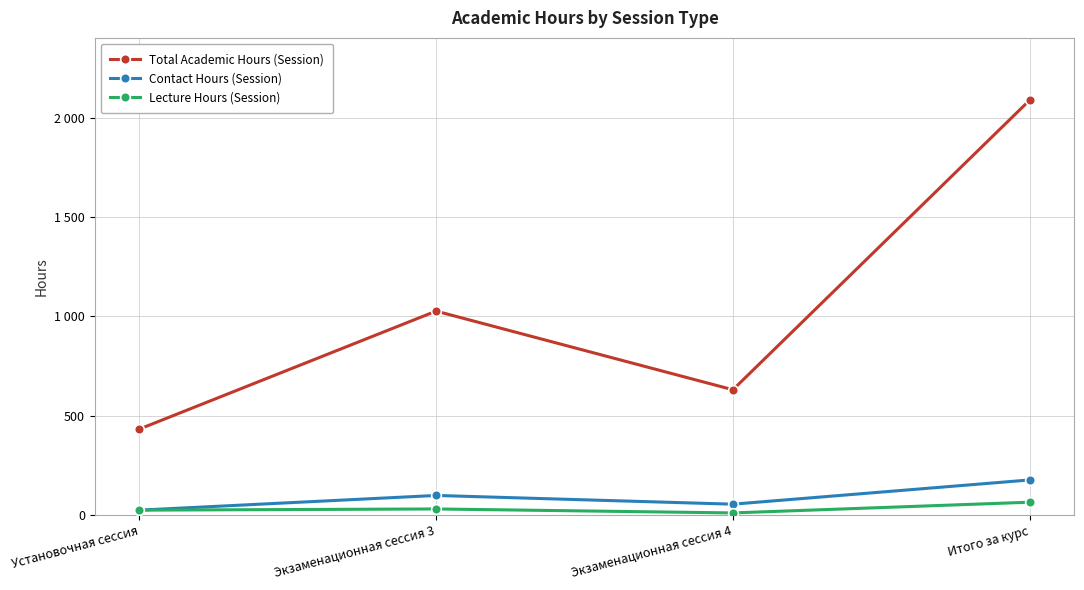

At which label does Contact Hours (Session) first exceed 98?

Итого за курс